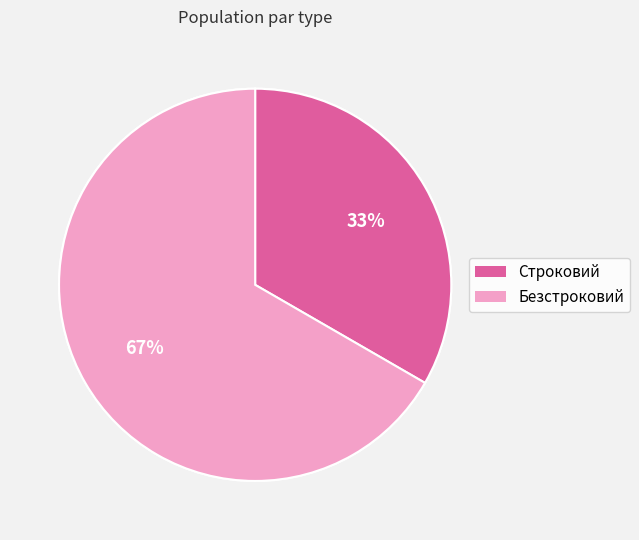

To the nearest percent, what is the combined percentage of Безстроковий and Строковий?

100%